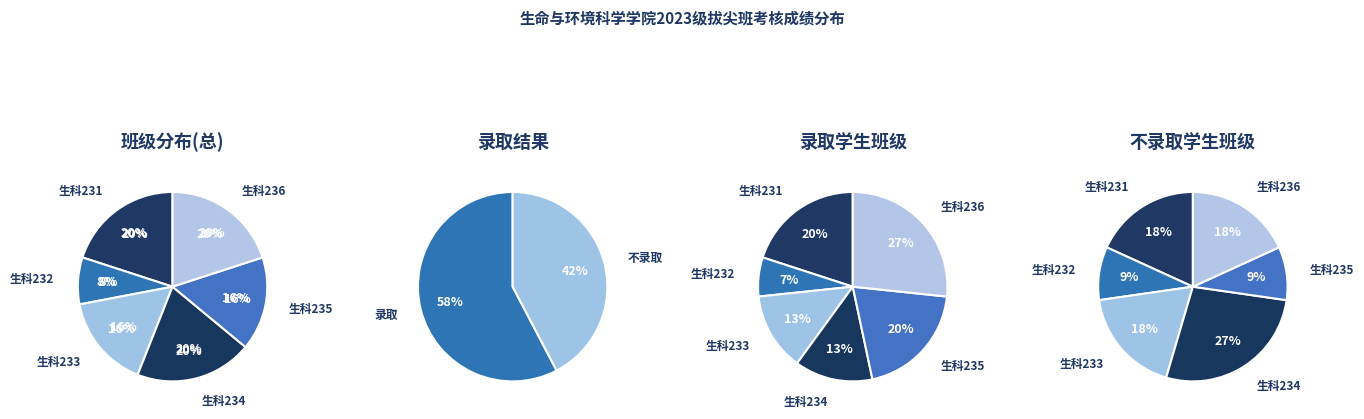

What is the change in value from 生科231 to 生科233?

-1